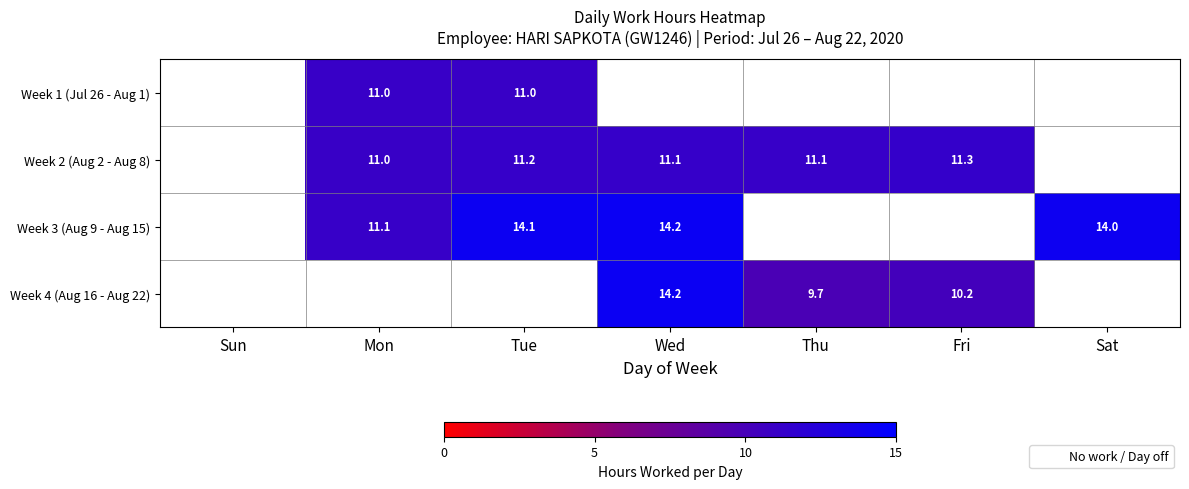

What is the difference between the Week 3 (Aug 9 - Aug 15) values at Mon and Wed?

3.1